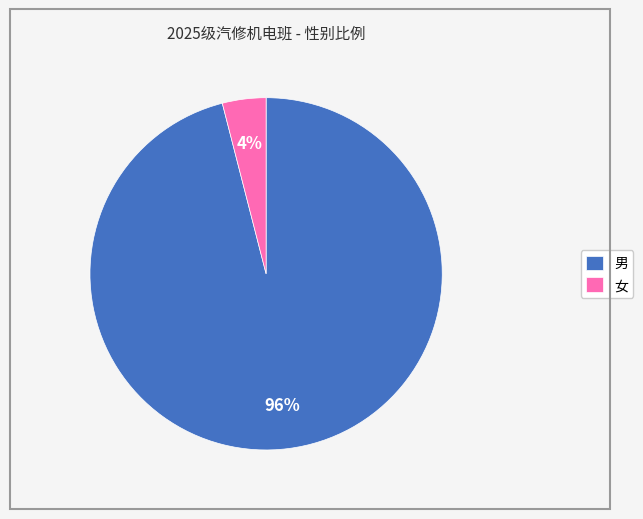

To the nearest percent, what is the average slice percentage?

50%